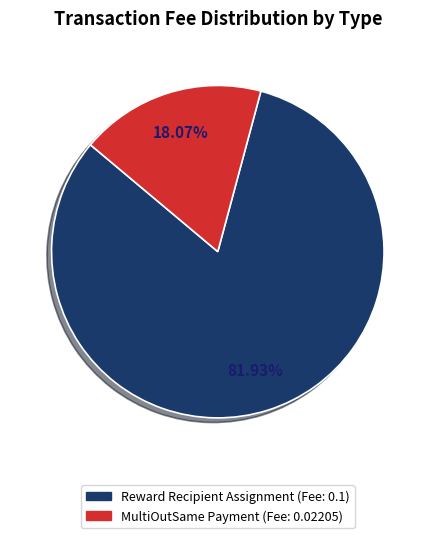

Is there any slice that represents more than half of the pie?

Yes